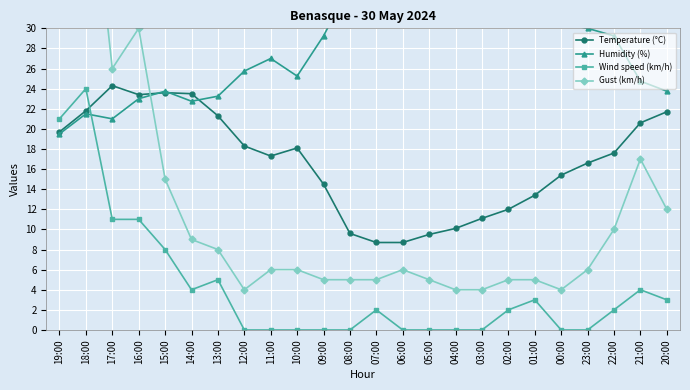

Reading left to right, what are all the values shown in this chart?

Temperature (°C): 19:00=19.7	18:00=21.8	17:00=24.3	16:00=23.4	15:00=23.6	14:00=23.5	13:00=21.3	12:00=18.3	11:00=17.3	10:00=18.1	09:00=14.5	08:00=9.6	07:00=8.7	06:00=8.7	05:00=9.5	04:00=10.1	03:00=11.1	02:00=12.0	01:00=13.4	00:00=15.4	23:00=16.6	22:00=17.6	21:00=20.6	20:00=21.7
Humidity (%): 19:00=19.5	18:00=21.5	17:00=21.0	16:00=23.0	15:00=23.8	14:00=22.8	13:00=23.2	12:00=25.8	11:00=27.0	10:00=25.2	09:00=29.2	08:00=34.2	07:00=34.5	06:00=34.2	05:00=34.0	04:00=33.5	03:00=33.0	02:00=32.5	01:00=31.5	00:00=30.5	23:00=30.0	22:00=29.2	21:00=24.8	20:00=23.8
Wind speed (km/h): 19:00=21.0	18:00=24.0	17:00=11.0	16:00=11.0	15:00=8.0	14:00=4.0	13:00=5.0	12:00=0.0	11:00=0.0	10:00=0.0	09:00=0.0	08:00=0.0	07:00=2.0	06:00=0.0	05:00=0.0	04:00=0.0	03:00=0.0	02:00=2.0	01:00=3.0	00:00=0.0	23:00=0.0	22:00=2.0	21:00=4.0	20:00=3.0
Gust (km/h): 19:00=52.0	18:00=50.0	17:00=26.0	16:00=30.0	15:00=15.0	14:00=9.0	13:00=8.0	12:00=4.0	11:00=6.0	10:00=6.0	09:00=5.0	08:00=5.0	07:00=5.0	06:00=6.0	05:00=5.0	04:00=4.0	03:00=4.0	02:00=5.0	01:00=5.0	00:00=4.0	23:00=6.0	22:00=10.0	21:00=17.0	20:00=12.0